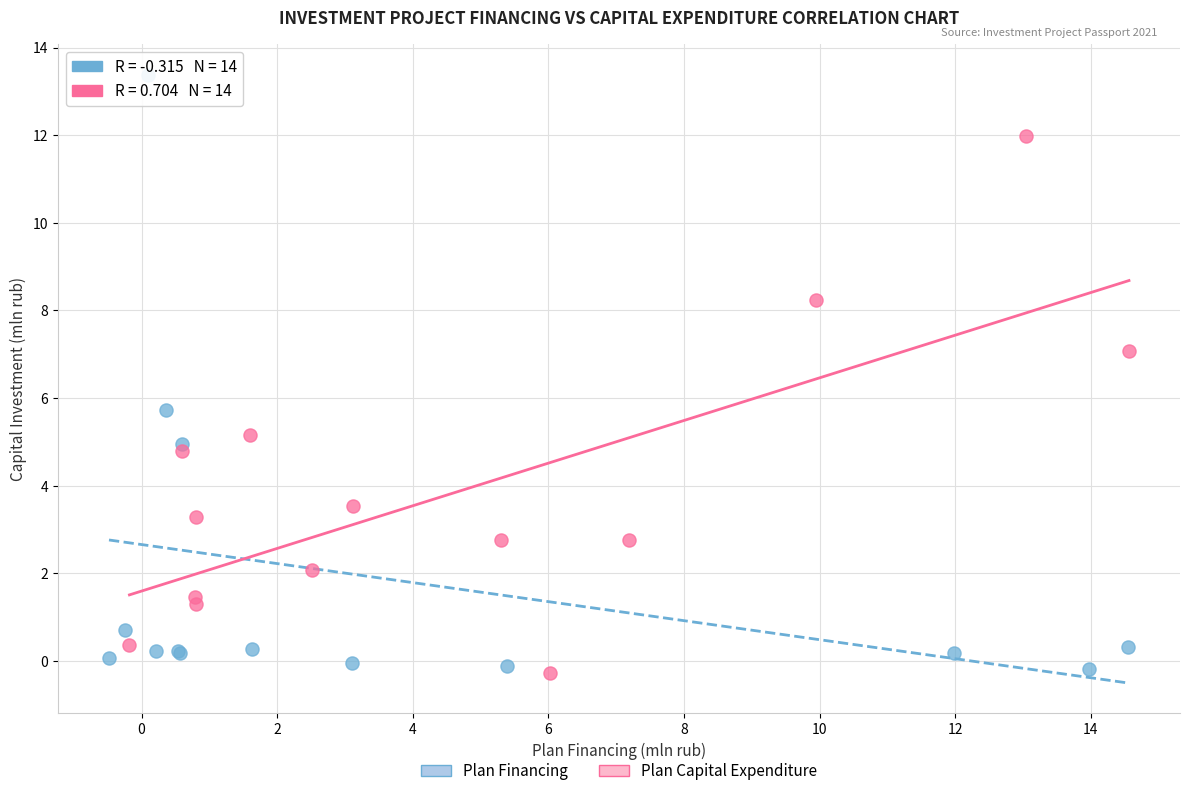

Which series reaches the maximum Y coordinate?

Plan Financing